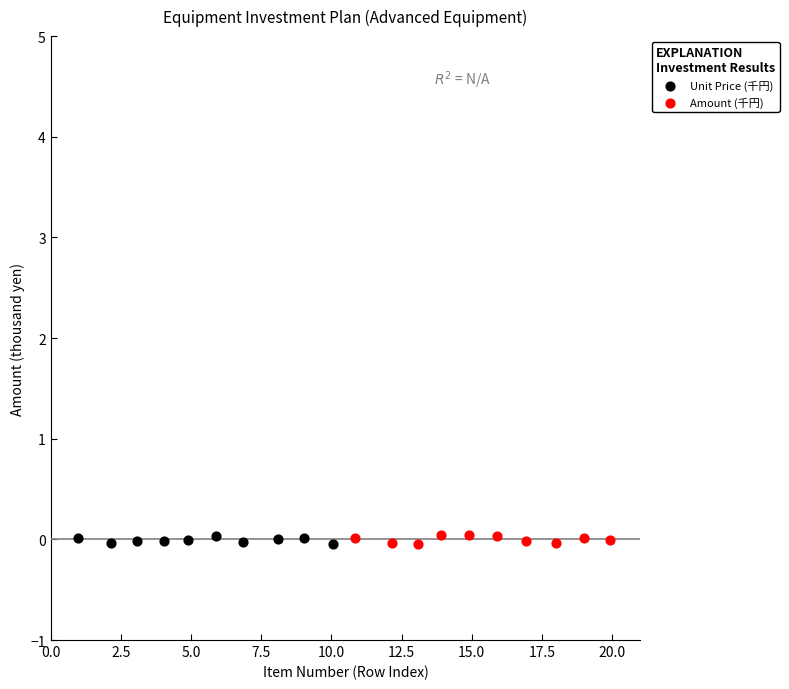

What are all the series names shown in the legend?

Unit Price (千円), Amount (千円)